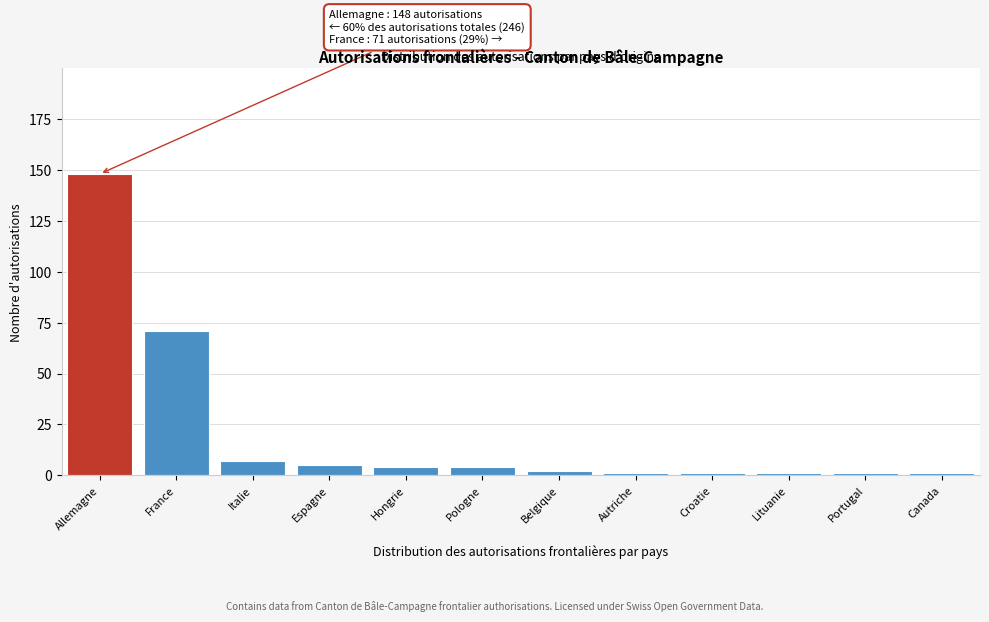

Reading left to right, extract all data points from this chart.

148	71	7	5	4	4	2	1	1	1	1	1